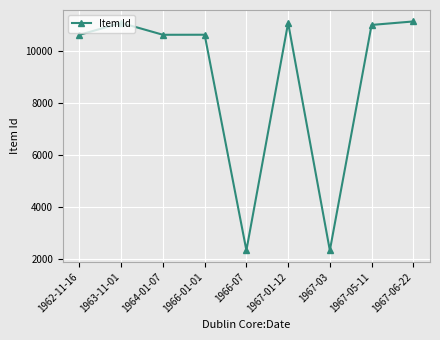

What is the sum of the values at 1967-03 and 1967-05-11?

13328